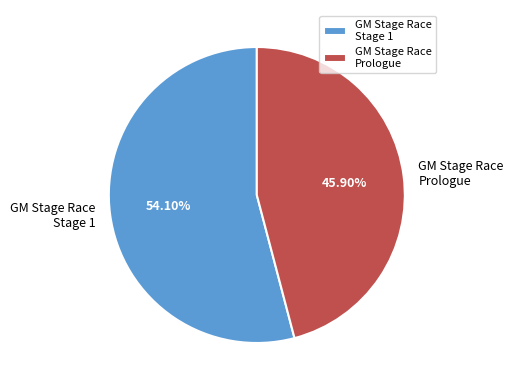

What is the majority slice?

GM Stage Race Stage 1